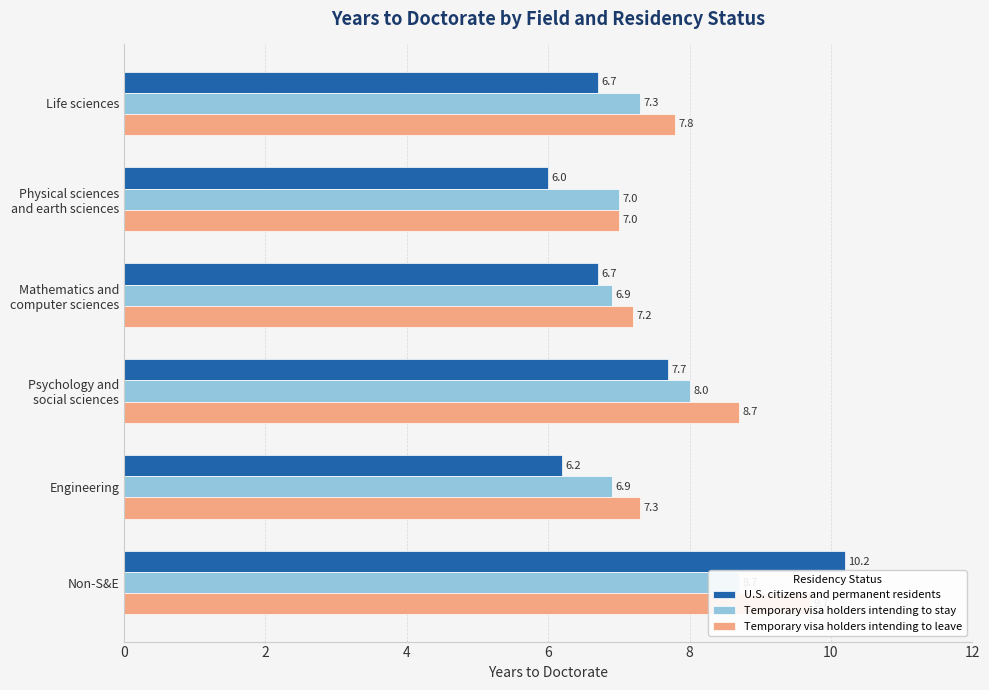

At Physical sciences and earth sciences, list the series in order from smallest to largest.

U.S. citizens and permanent residents, Temporary visa holders intending to stay, Temporary visa holders intending to leave